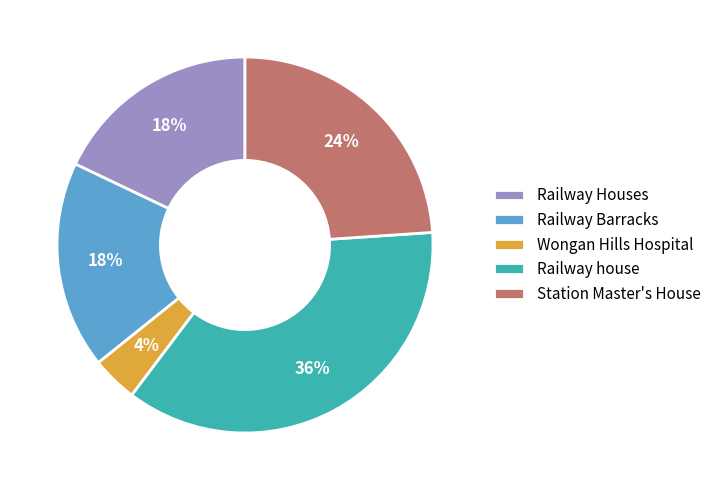

Is the sum of Wongan Hills Hospital and Railway Houses greater than half?

No